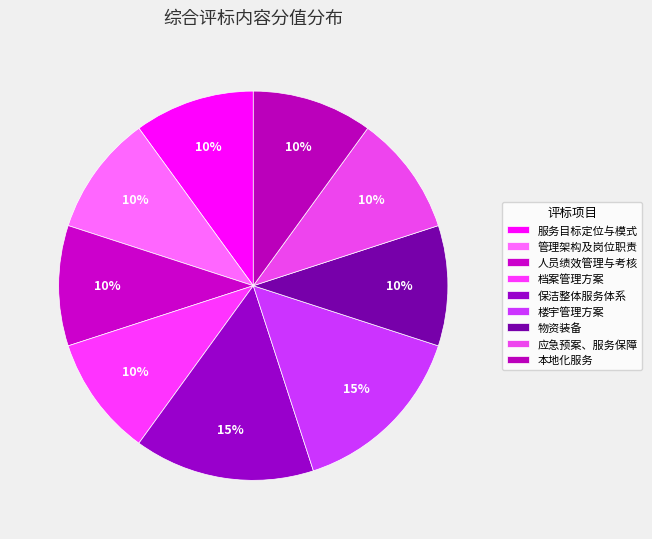

The 档案管理方案 slice represents 10% of the pie. True or false?

True